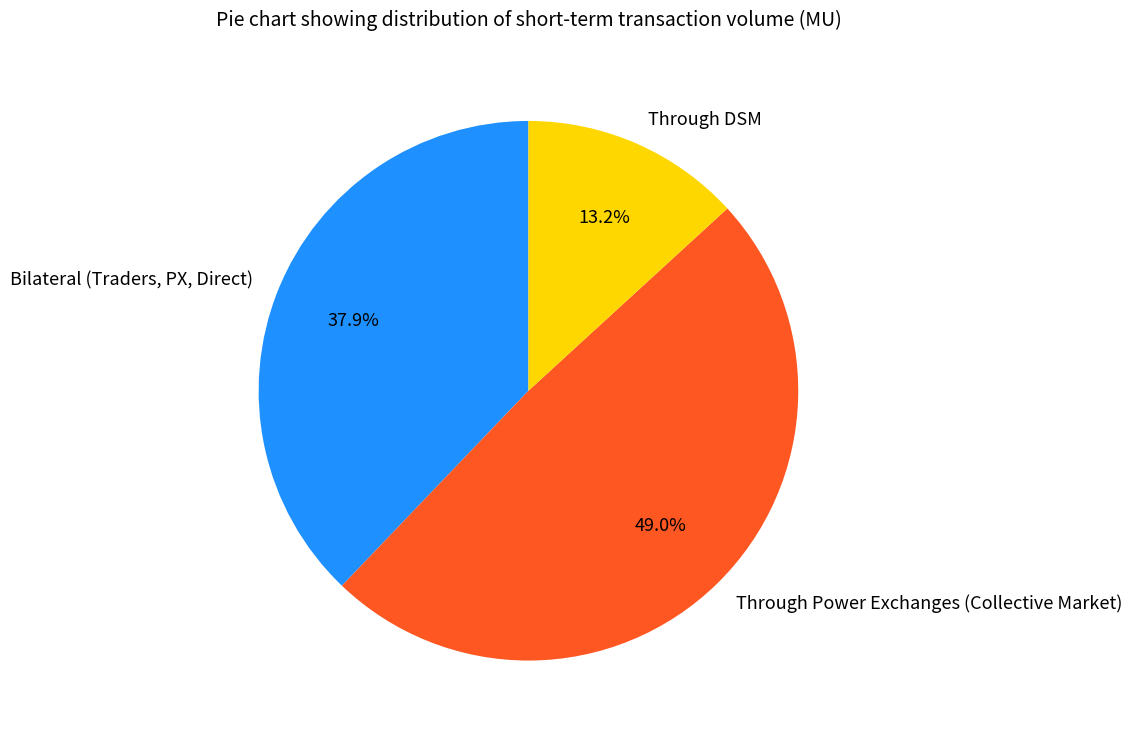

To the nearest percent, what is the average slice percentage?

33%